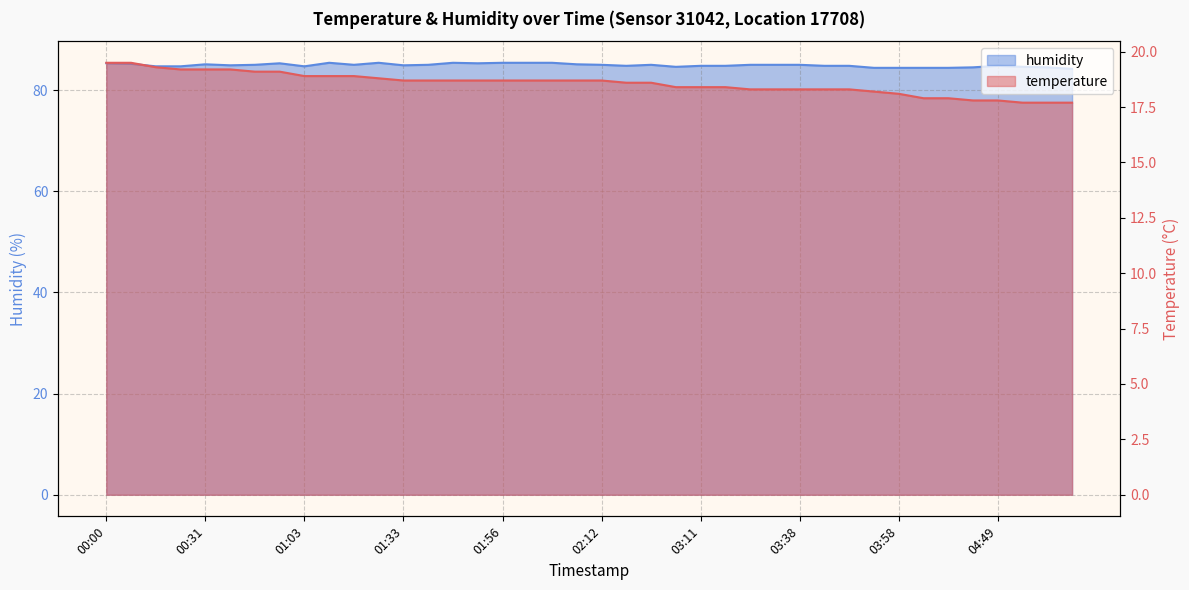

At how many categories does at least one series exceed 56?

40